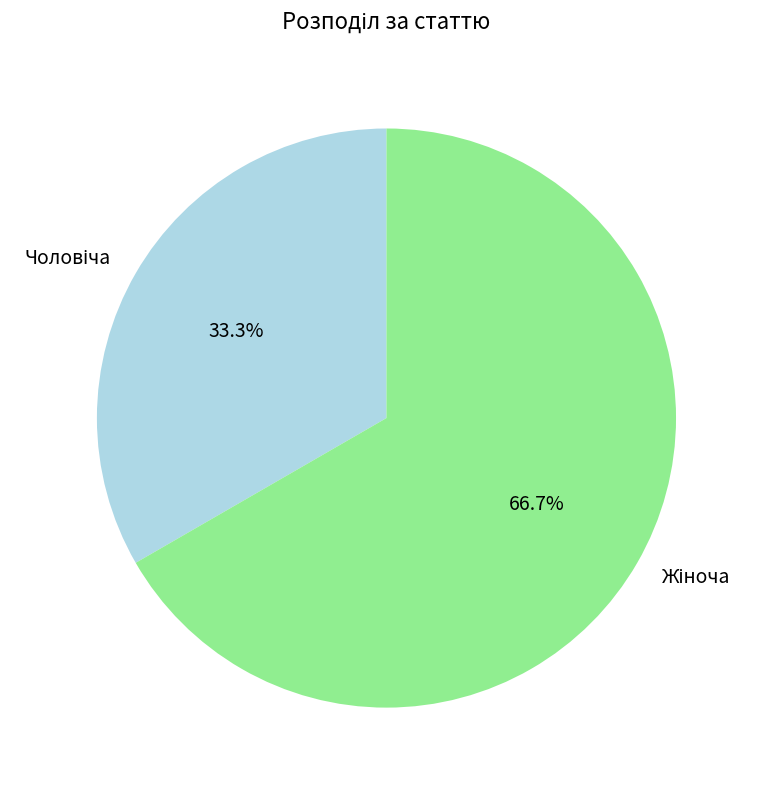

Is there any slice that represents more than half of the pie?

Yes